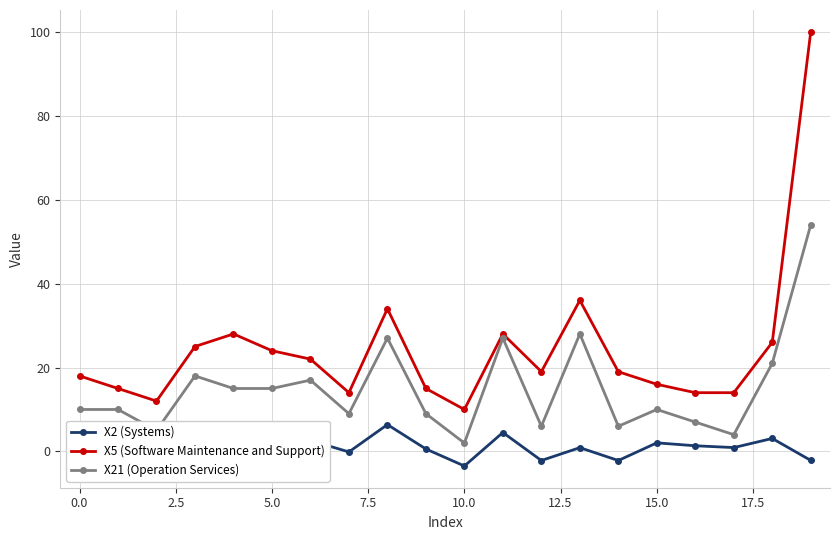

What is the average value of the X21 (Operation Services) series?

15.0